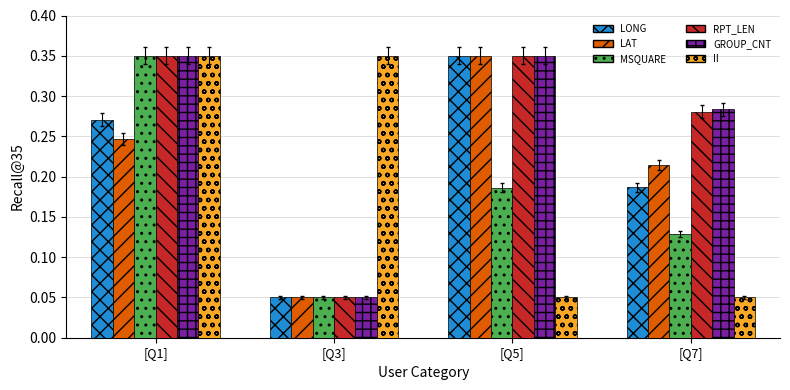

Count the GROUP_CNT values in the range 0 to 1.

4